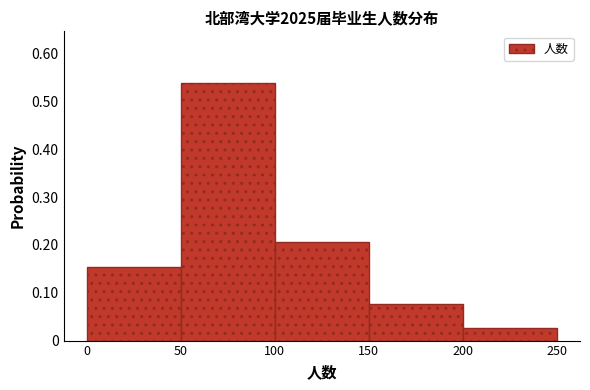

Reading left to right, transcribe this chart: for each bar, give the range it covers on the x-axis and its height. The values are not printed on the chart, so give them approximately, as read against the axis.

0 to 50: 0.15
50 to 100: 0.54
100 to 150: 0.21
150 to 200: 0.08
200 to 250: 0.03